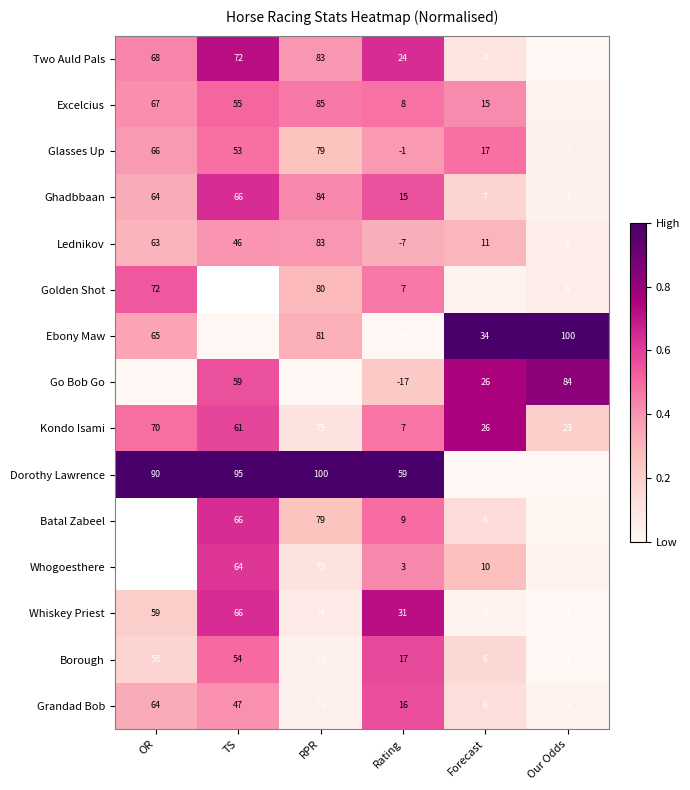

At which label does Kondo Isami reach its peak?

RPR